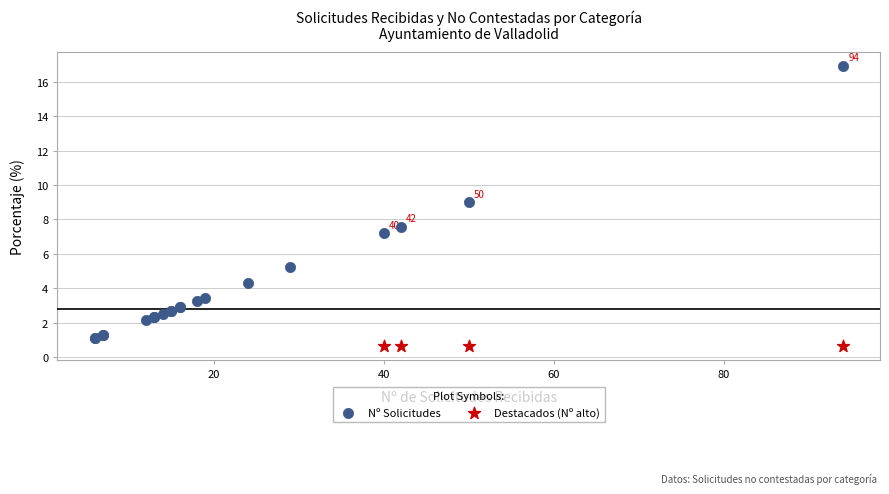

Which series contains the highest Y value?

Nº Solicitudes